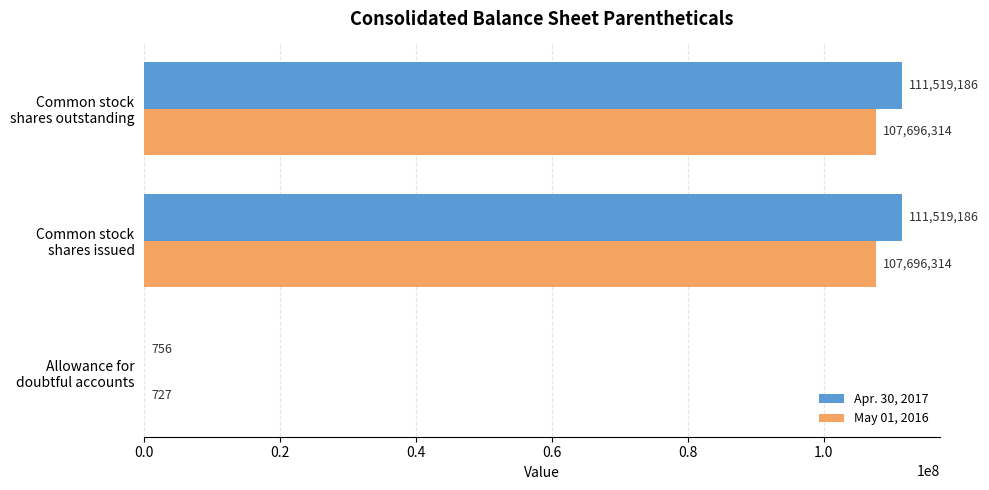

Which series has the largest total across all categories?

Apr. 30, 2017